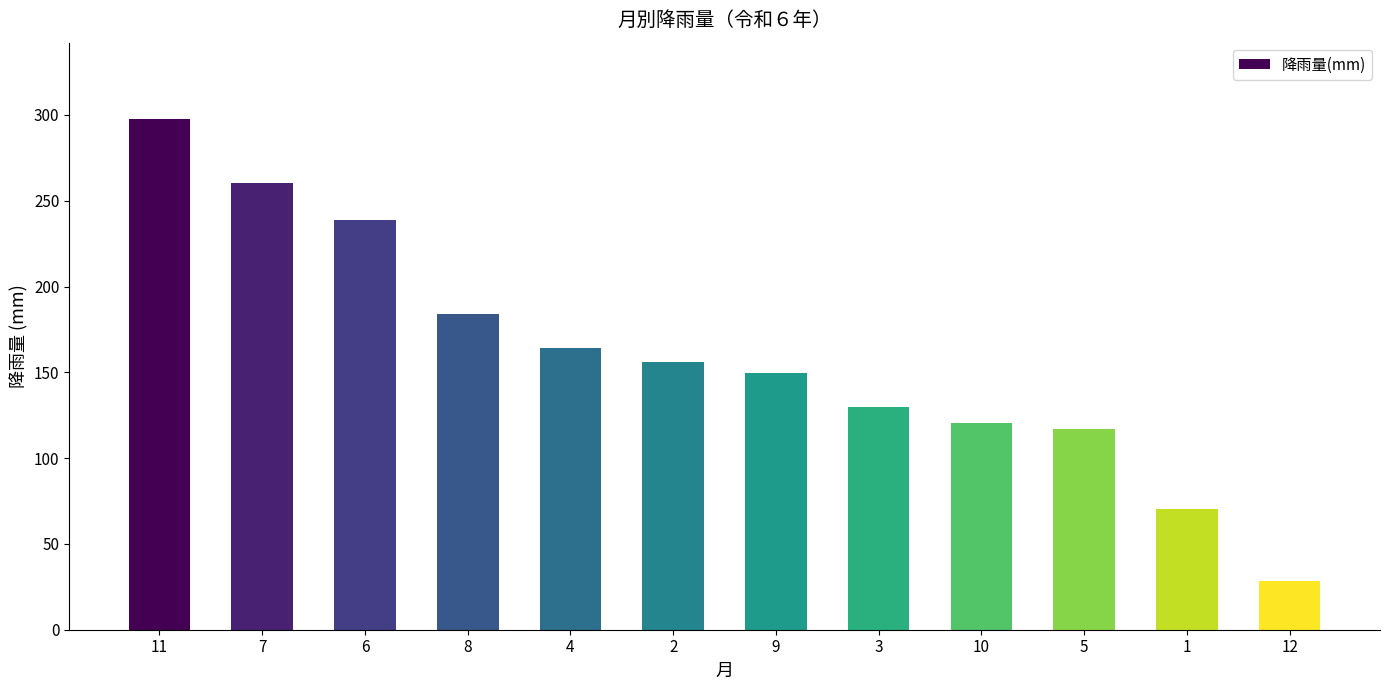

Rank the categories by value from lowest to highest.

12, 1, 5, 10, 3, 9, 2, 4, 8, 6, 7, 11